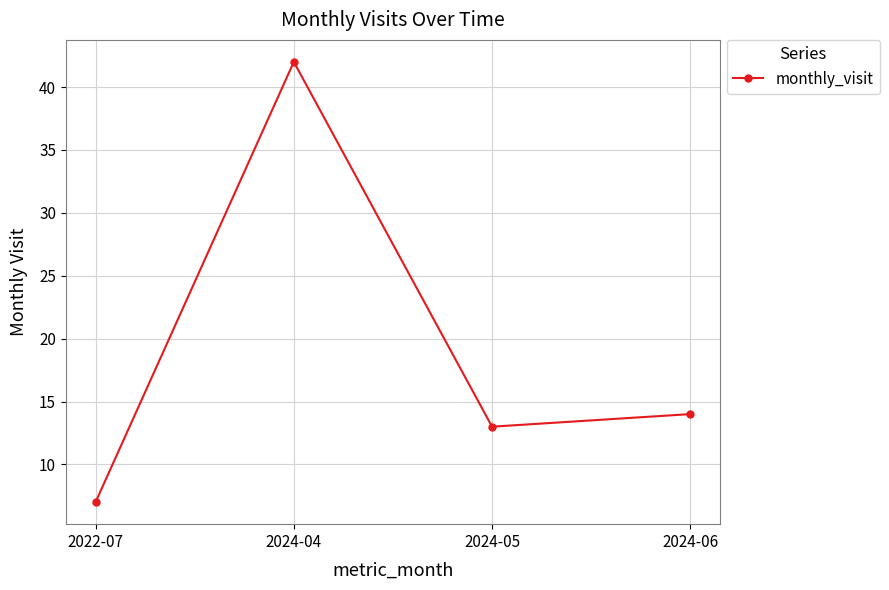

What is the label of the 1st point from the left?

2022-07